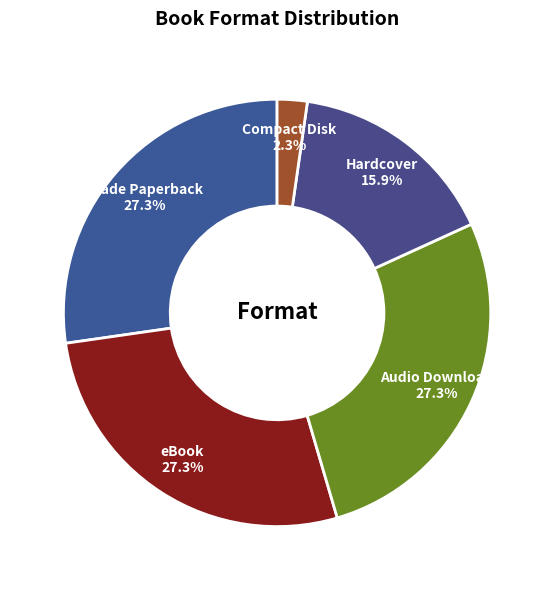

Count the number of slices in the pie.

5